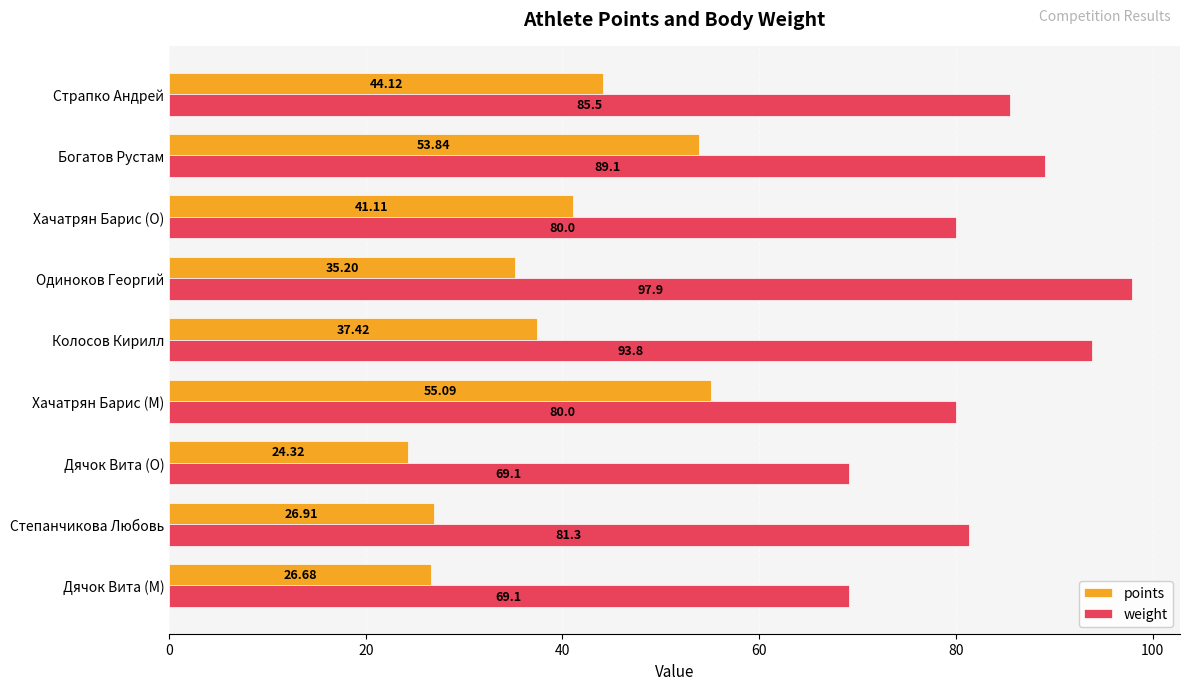

At which category is the sum across all series the highest?

Богатов Рустам